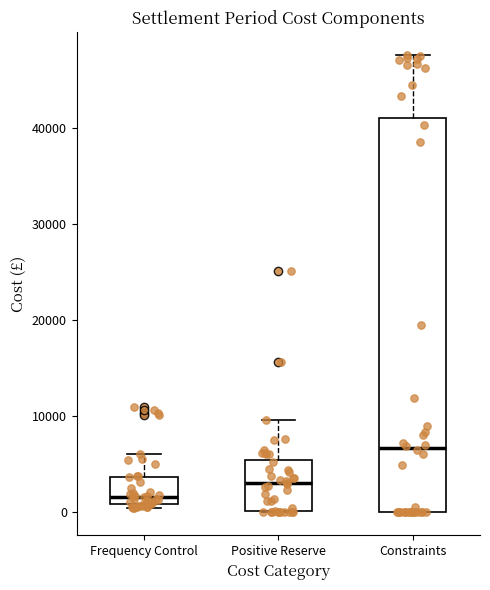

Which box is the tallest, from its lower edge to its upper edge?

Constraints